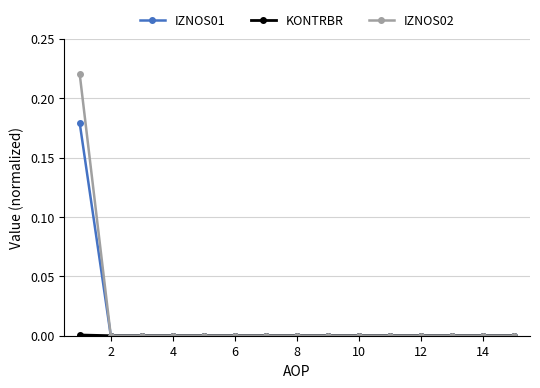

Which series has the largest range (max minus min)?

IZNOS02